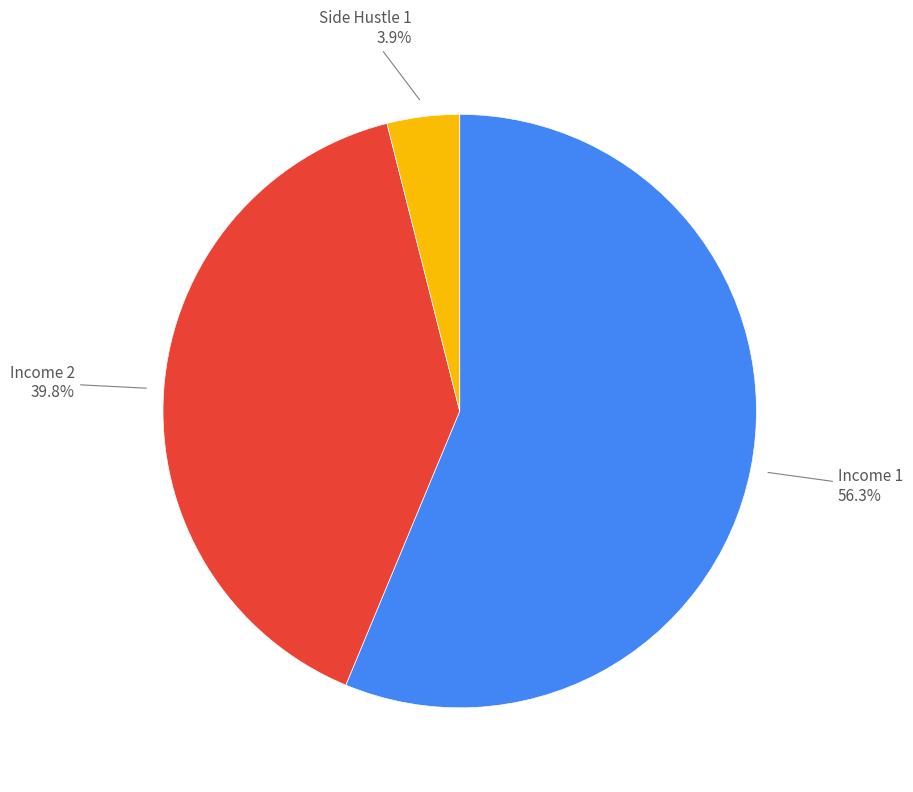

To the nearest percent, what percentage of the pie is Income 2?

40%